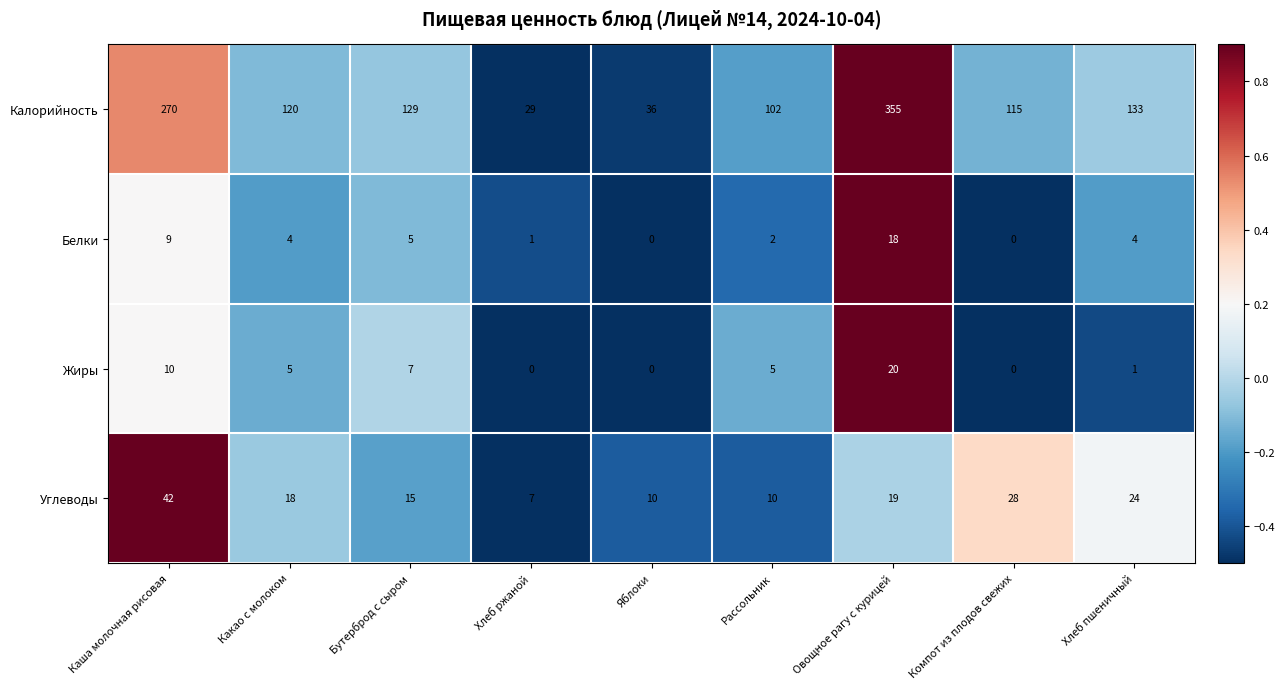

The Жиры series shows 0 at Компот из плодов свежих. True or false?

True